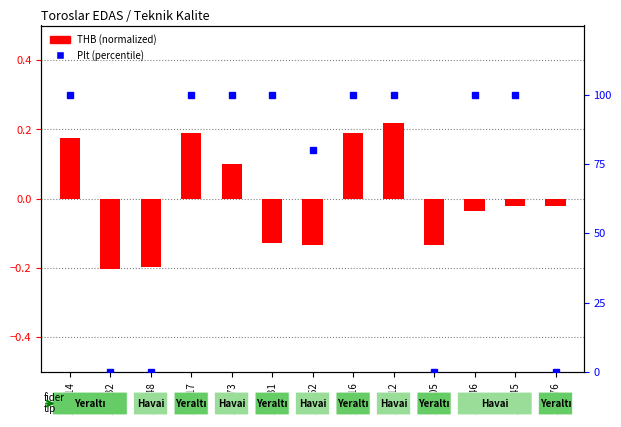

At which label is the value closest to 0?

102145